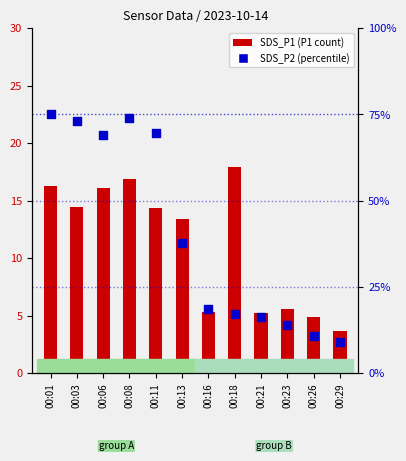

Which series contains the highest Y value?

SDS_P2 (percentile)